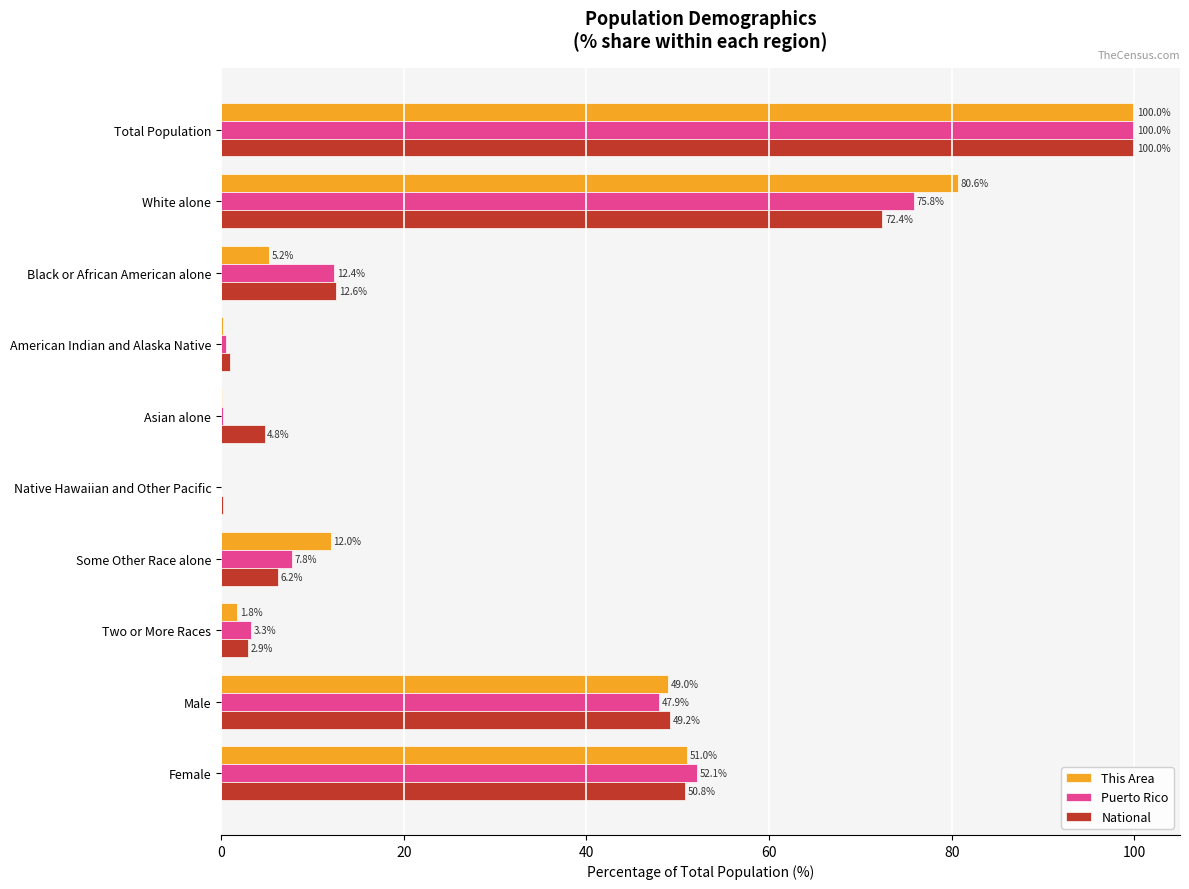

What is the highest value of the Puerto Rico series?

100.0